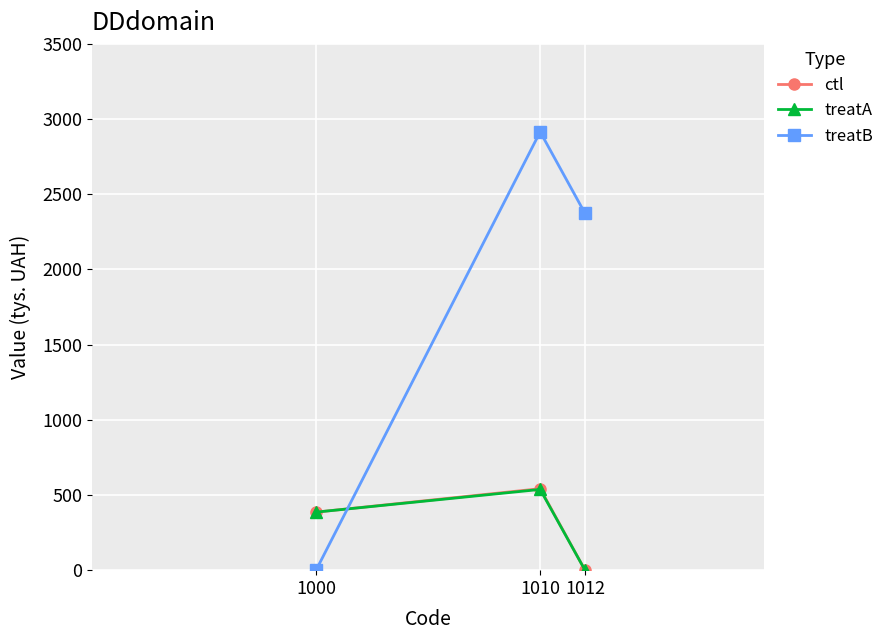

How many positive values does the treatA series have?

2